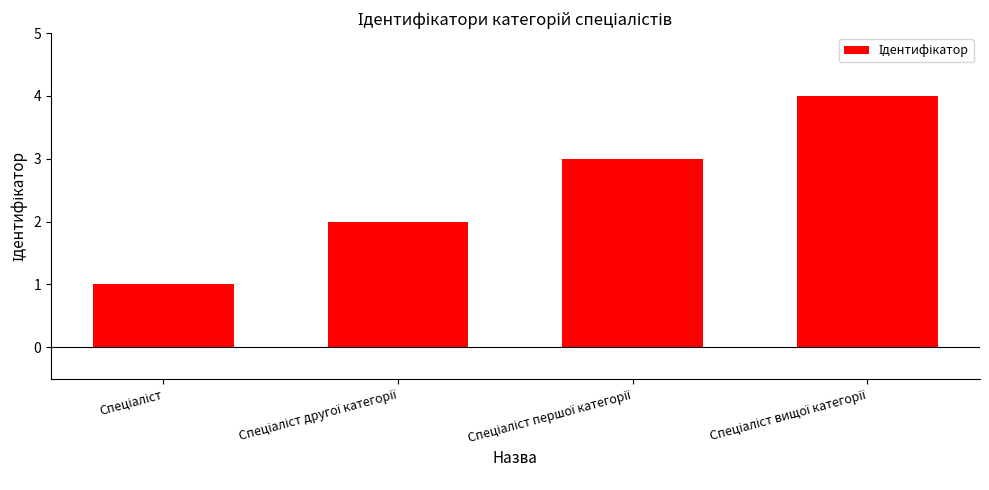

How many bars are there in total?

4